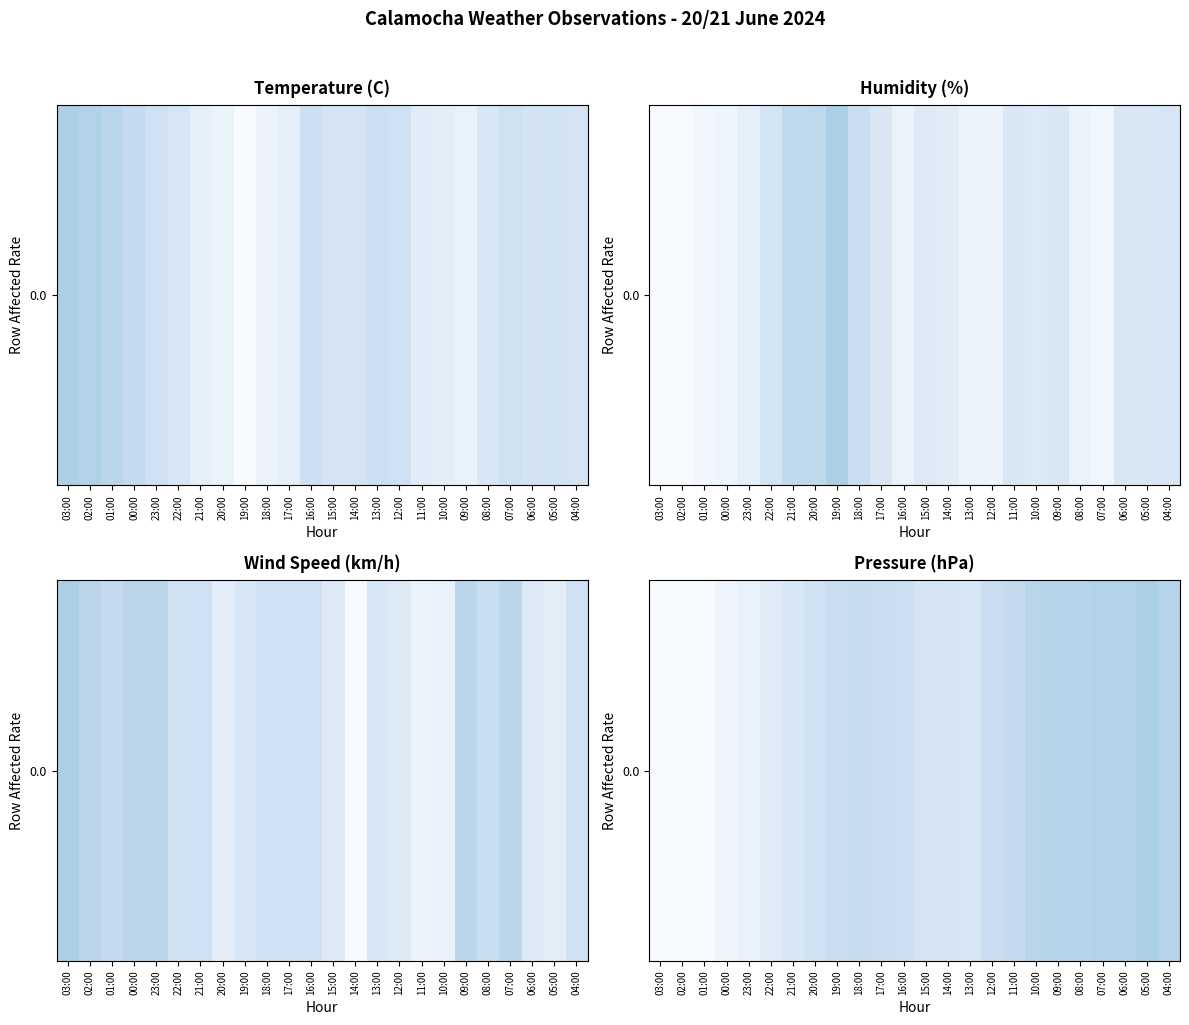

Reading right to left, extract all data points from this chart.

04:00=914.4	05:00=913.9	06:00=914.2	07:00=914.3	08:00=914.4	09:00=914.5	10:00=914.6	11:00=915.2	12:00=915.6	13:00=916.7	14:00=916.6	15:00=916.4	16:00=915.8	17:00=915.7	18:00=915.5	19:00=915.6	20:00=916.1	21:00=916.8	22:00=917.4	23:00=918.1	00:00=918.6	01:00=919.3	02:00=919.2	03:00=919.2